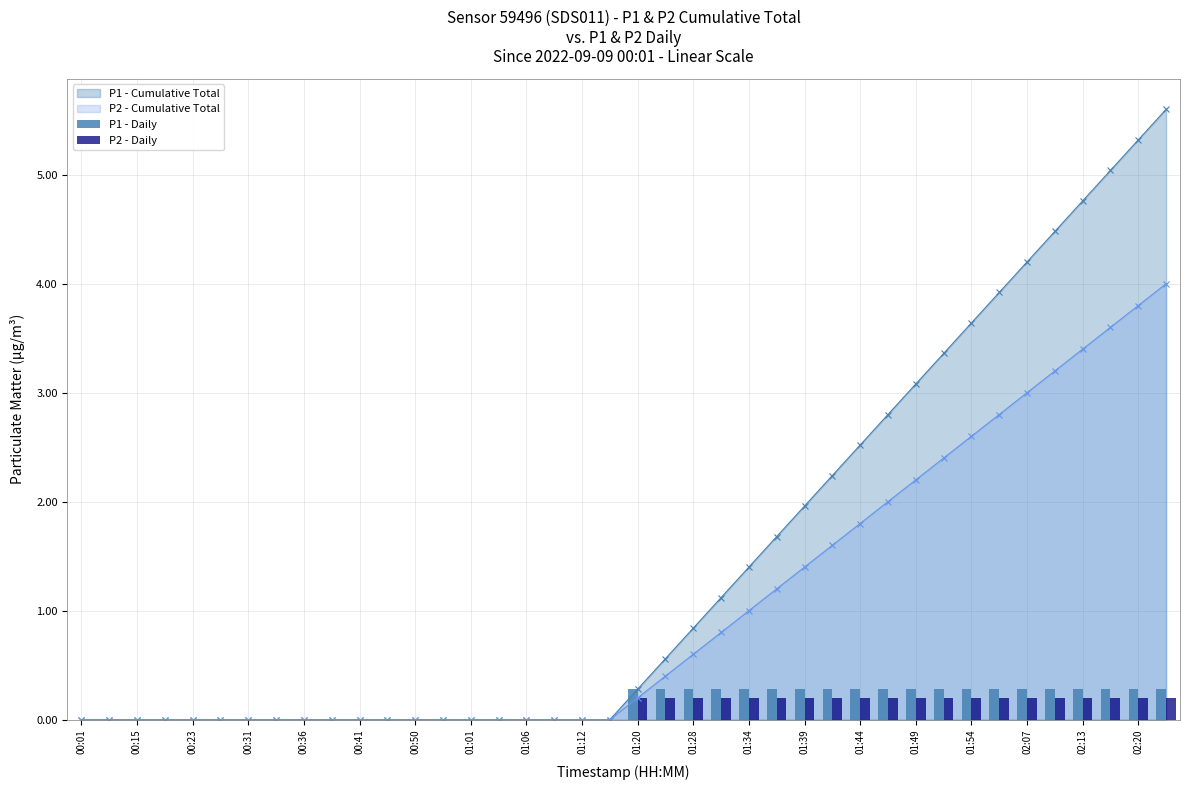

True or false: P2 - Cumulative Total has a value of 2.6 at 01:54.

True